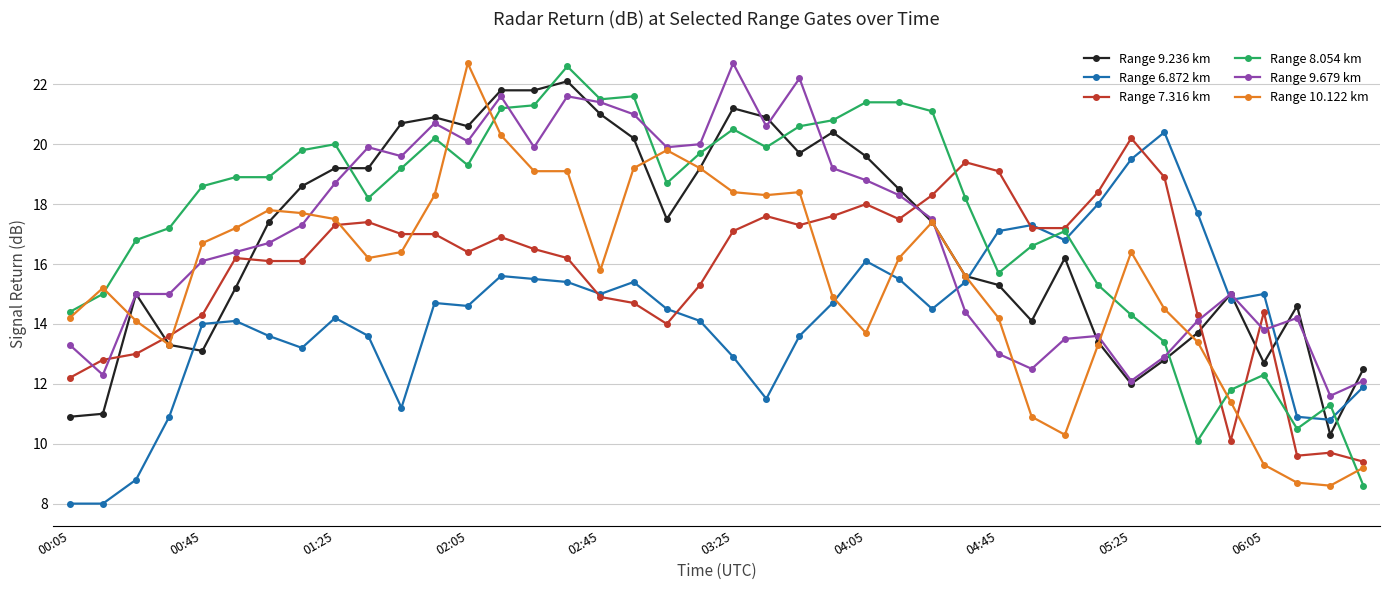

True or false: Range 7.316 km and Range 10.122 km intersect in this chart.

True